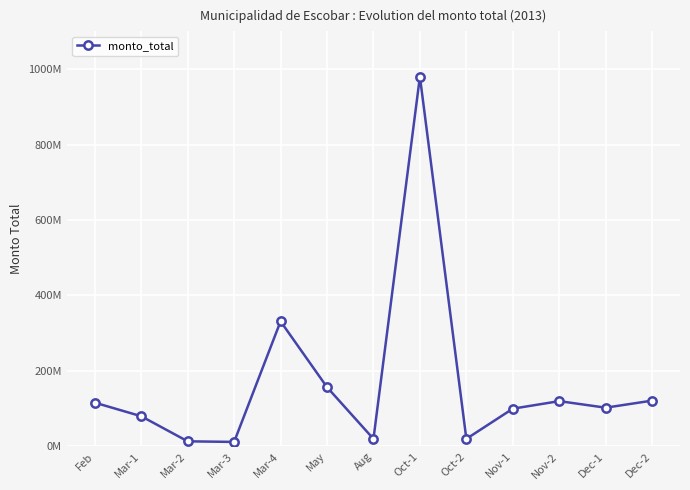

What is the change in value from Feb to Oct-2?

-96000000